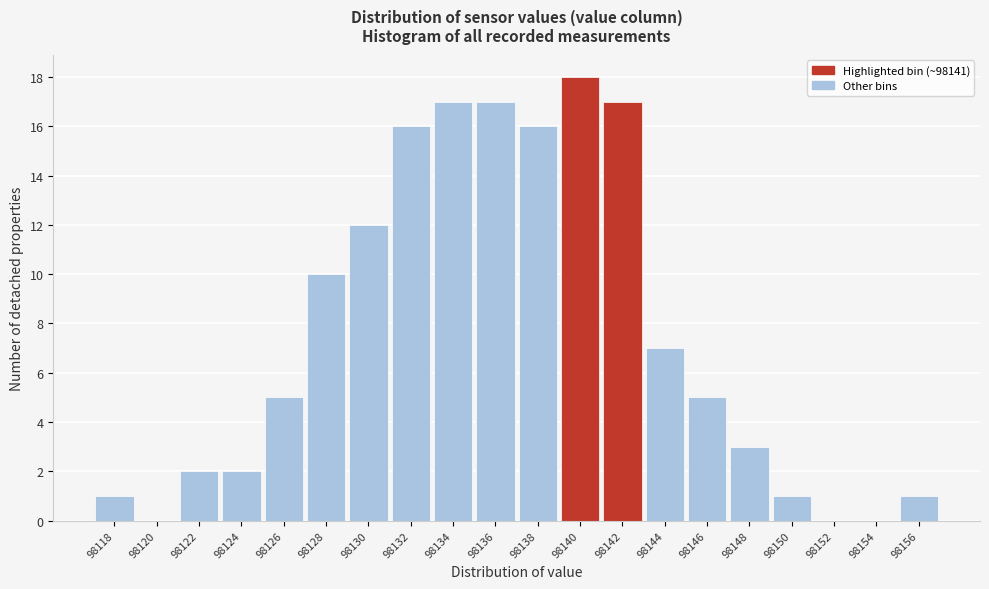

Reading left to right, transcribe all the data shown in this chart.

98118=1	98120=0	98122=2	98124=2	98126=5	98128=10	98130=12	98132=16	98134=17	98136=17	98138=16	98140=18	98142=17	98144=7	98146=5	98148=3	98150=1	98152=0	98154=0	98156=1